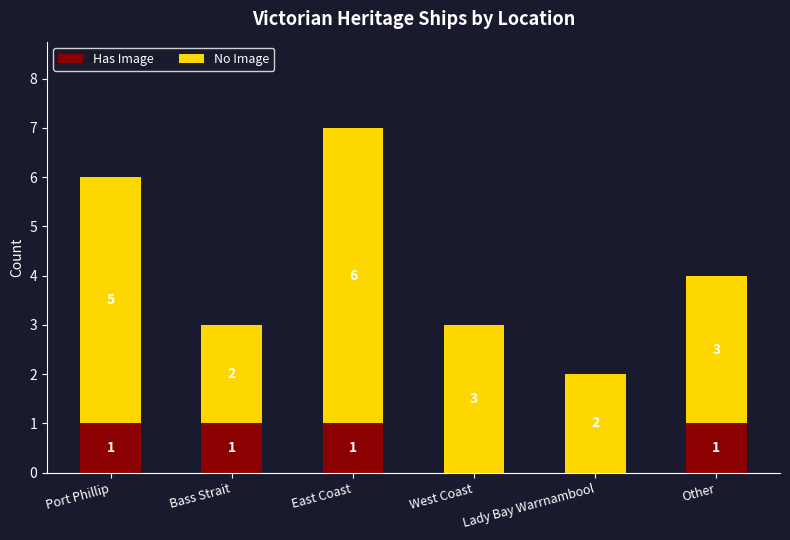

Count the number of data series in this chart.

2